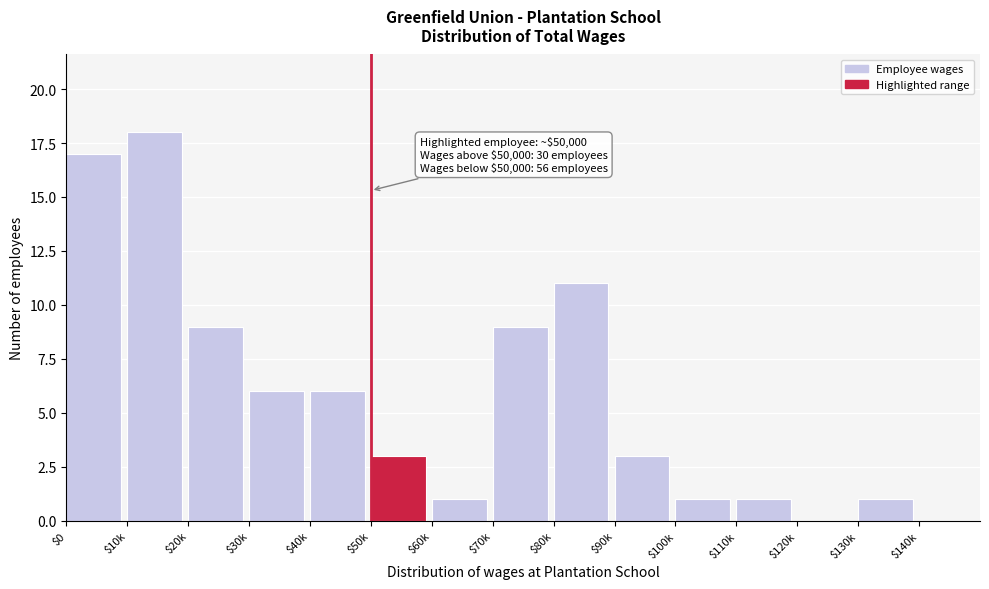

Read the value at $30k.

6